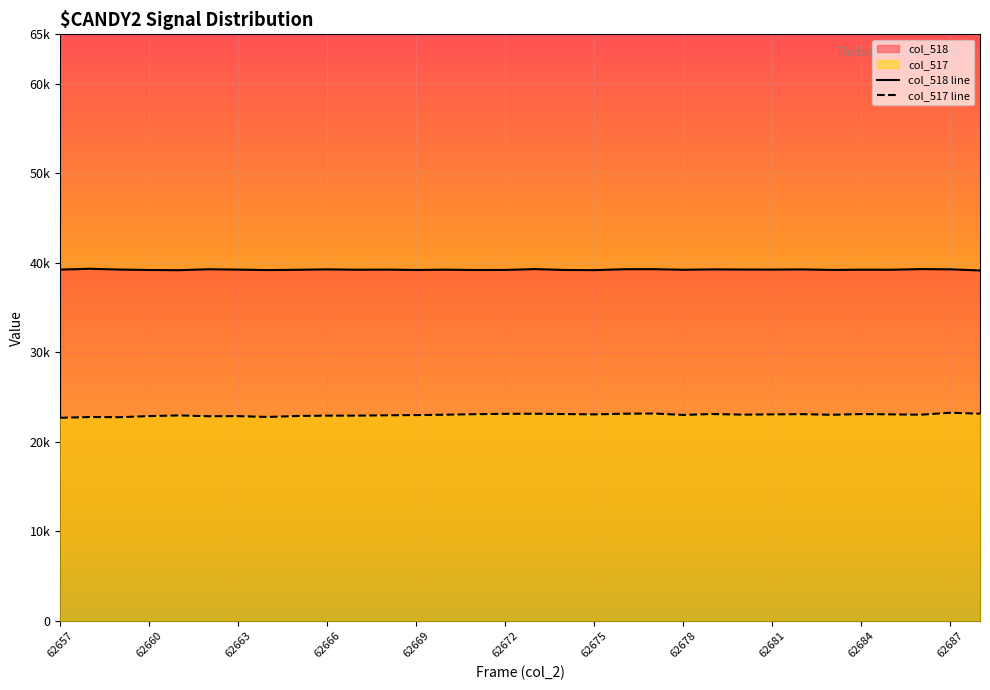

What is the sum of the col_518 line values at 11 and 62663?

78509